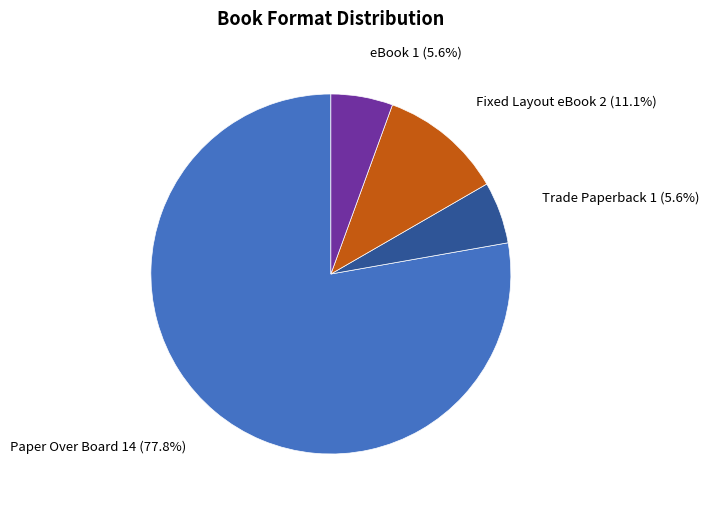

How many slices are in this pie chart?

4